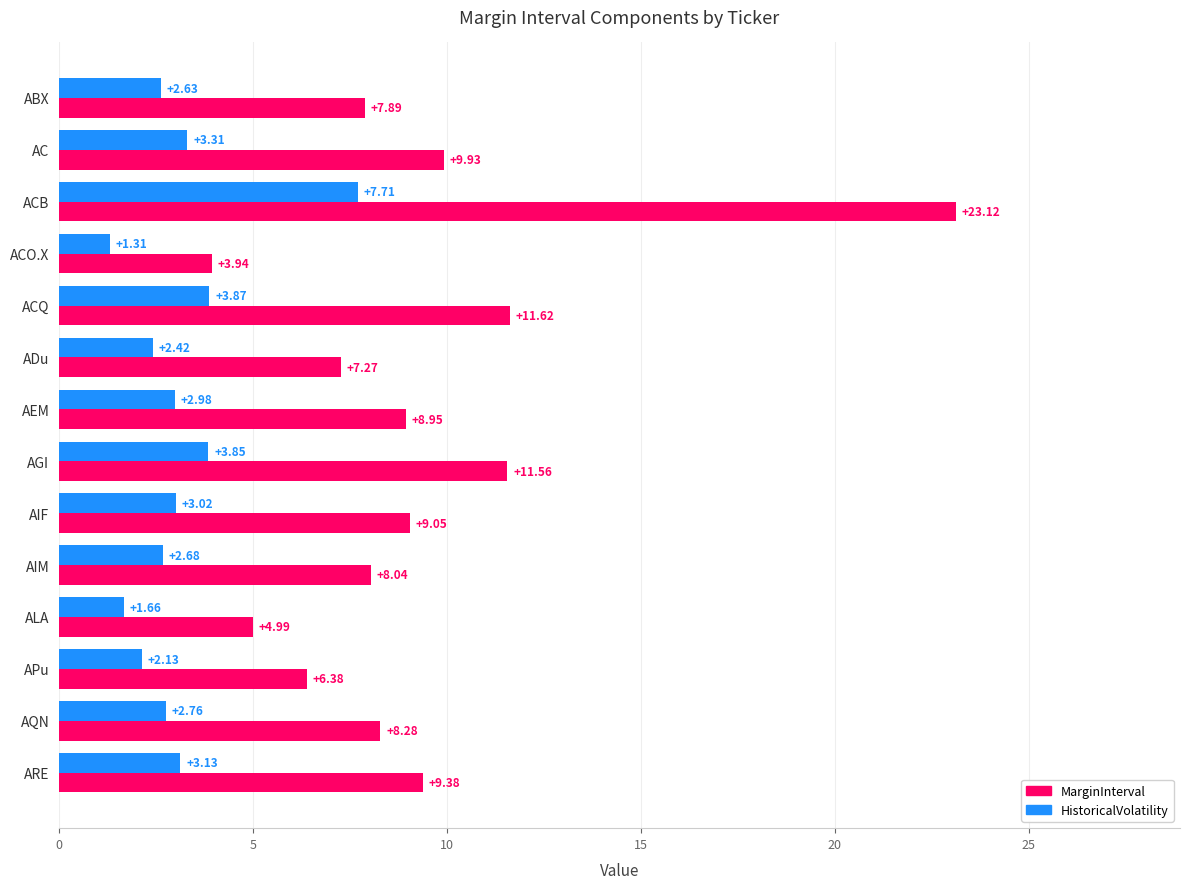

Which category has the lowest value in the HistoricalVolatility series?

ACO.X